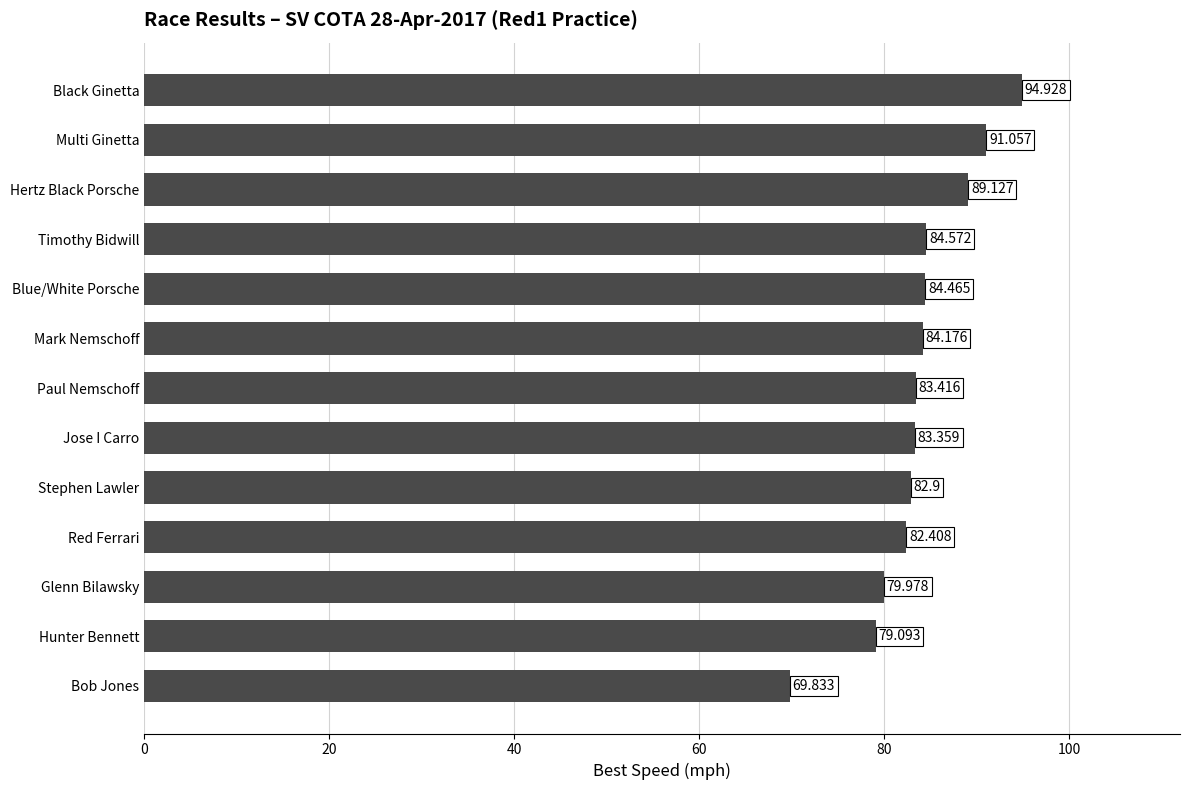

What is the minimum value shown in the chart?

69.8